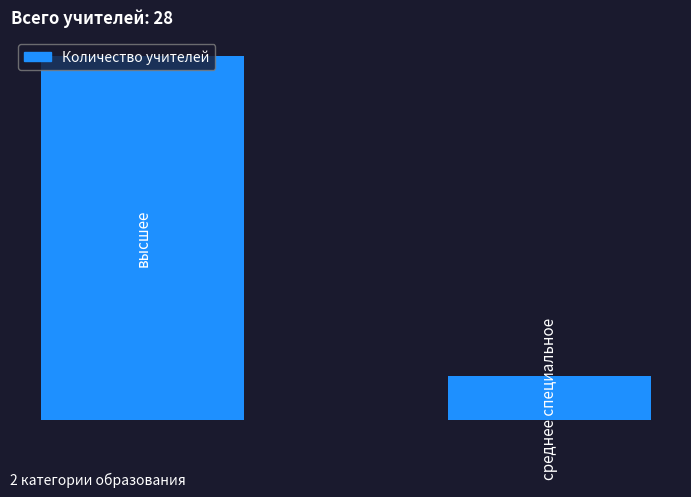

What is the minimum value shown in the chart?

3